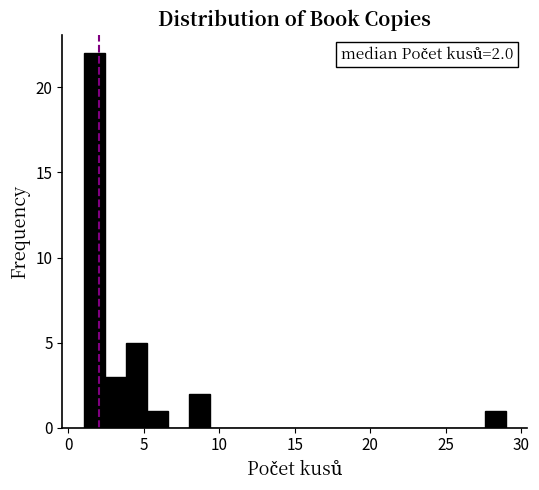

Around what value on the x-axis is the tallest bar? Give the approximate position of its centre, as read against the axis.

1.5